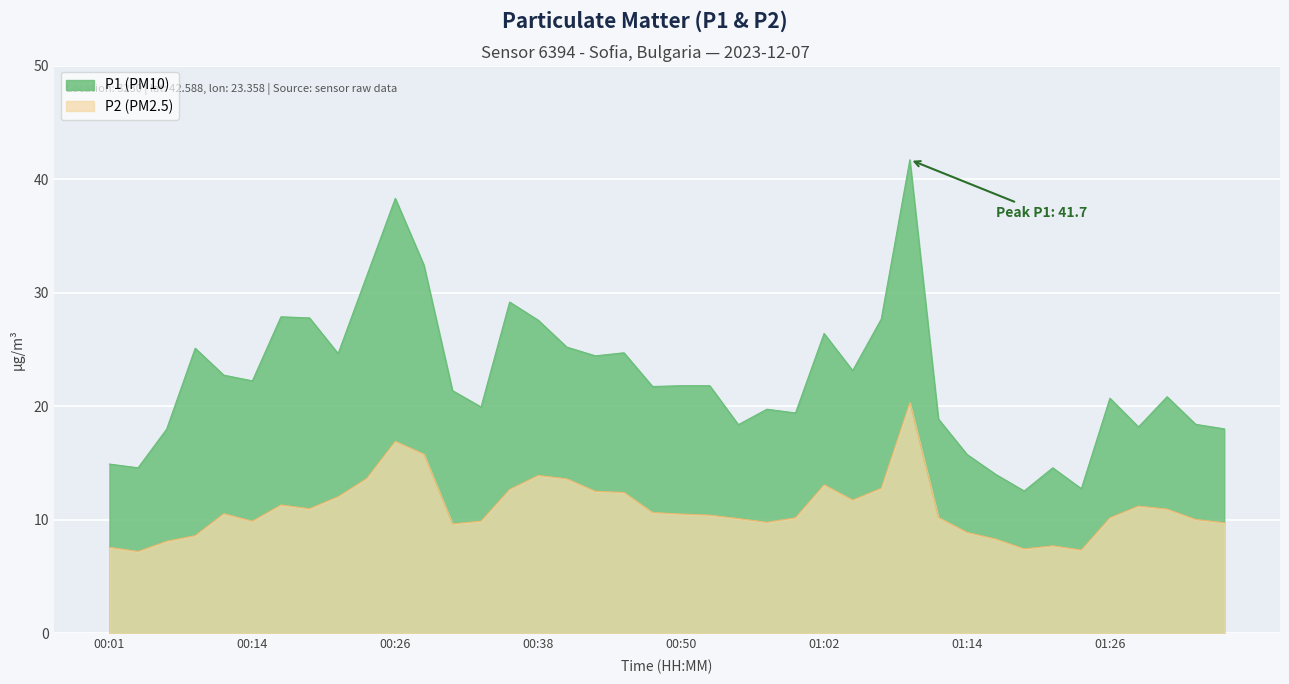

Reading left to right, transcribe all the data shown in this chart.

P1: 00:01=14.9	00:04=14.6	00:06=18.0	00:09=25.1	00:11=22.7	00:14=22.2	00:16=27.9	00:18=27.8	00:21=24.6	00:23=31.5	00:26=38.3	00:28=32.4	00:31=21.4	00:33=19.9	00:35=29.2	00:38=27.6	00:40=25.2	00:43=24.4	00:45=24.7	00:48=21.7	00:50=21.8	00:52=21.8	00:55=18.4	00:57=19.7	01:00=19.4	01:02=26.4	01:04=23.1	01:07=27.7	01:09=41.7	01:12=18.9	01:14=15.8	01:17=14.0	01:19=12.5	01:21=14.6	01:24=12.7	01:26=20.7	01:29=18.2	01:31=20.8	01:34=18.4	01:36=18.0
P2: 00:01=7.6	00:04=7.2	00:06=8.1	00:09=8.6	00:11=10.5	00:14=9.9	00:16=11.3	00:18=11.0	00:21=12.0	00:23=13.6	00:26=16.9	00:28=15.8	00:31=9.6	00:33=9.9	00:35=12.7	00:38=13.9	00:40=13.6	00:43=12.5	00:45=12.4	00:48=10.6	00:50=10.5	00:52=10.4	00:55=10.1	00:57=9.8	01:00=10.2	01:02=13.1	01:04=11.7	01:07=12.8	01:09=20.3	01:12=10.2	01:14=8.9	01:17=8.3	01:19=7.4	01:21=7.7	01:24=7.3	01:26=10.2	01:29=11.2	01:31=10.9	01:34=10.0	01:36=9.7